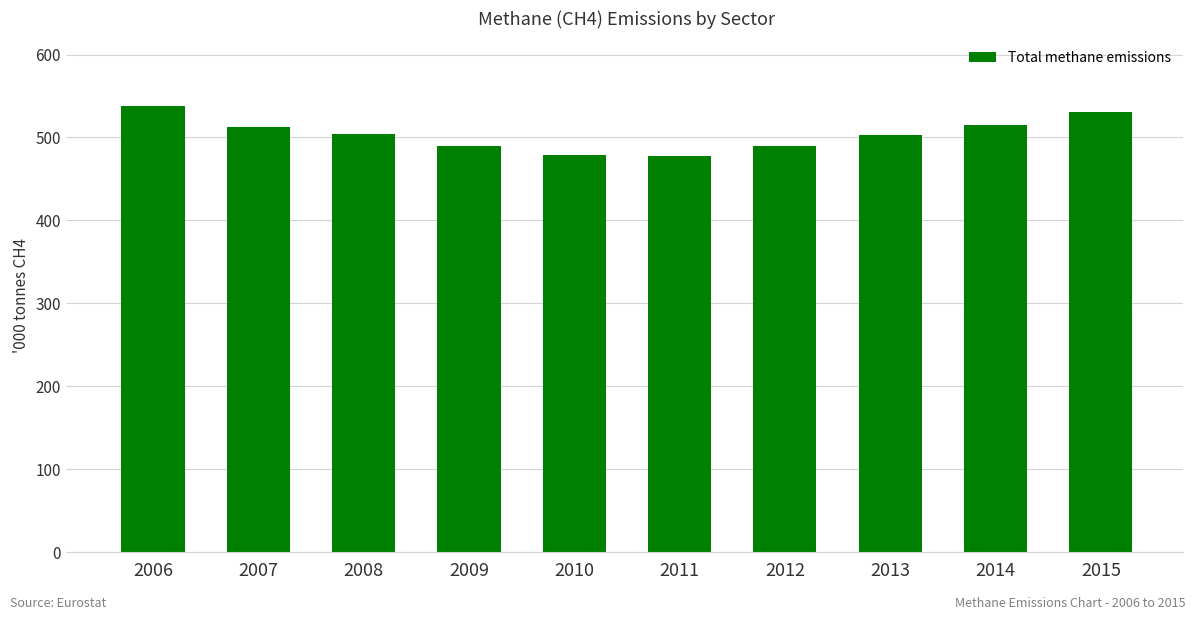

What is the smallest value displayed?

477.5